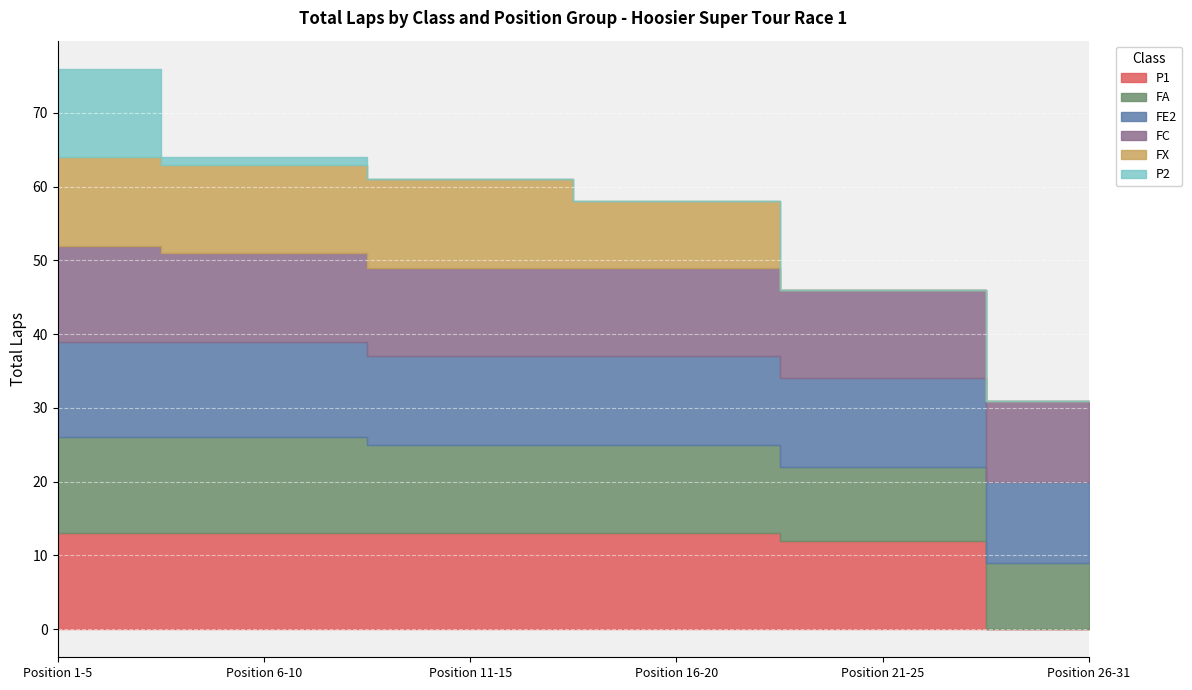

What is the label of the 3rd point from the left?

Position 11-15